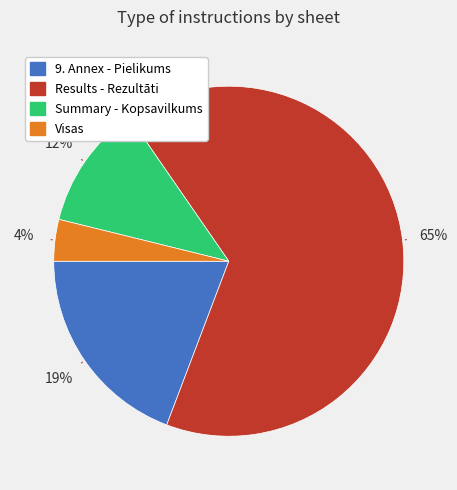

Which slice is the smallest?

Visas